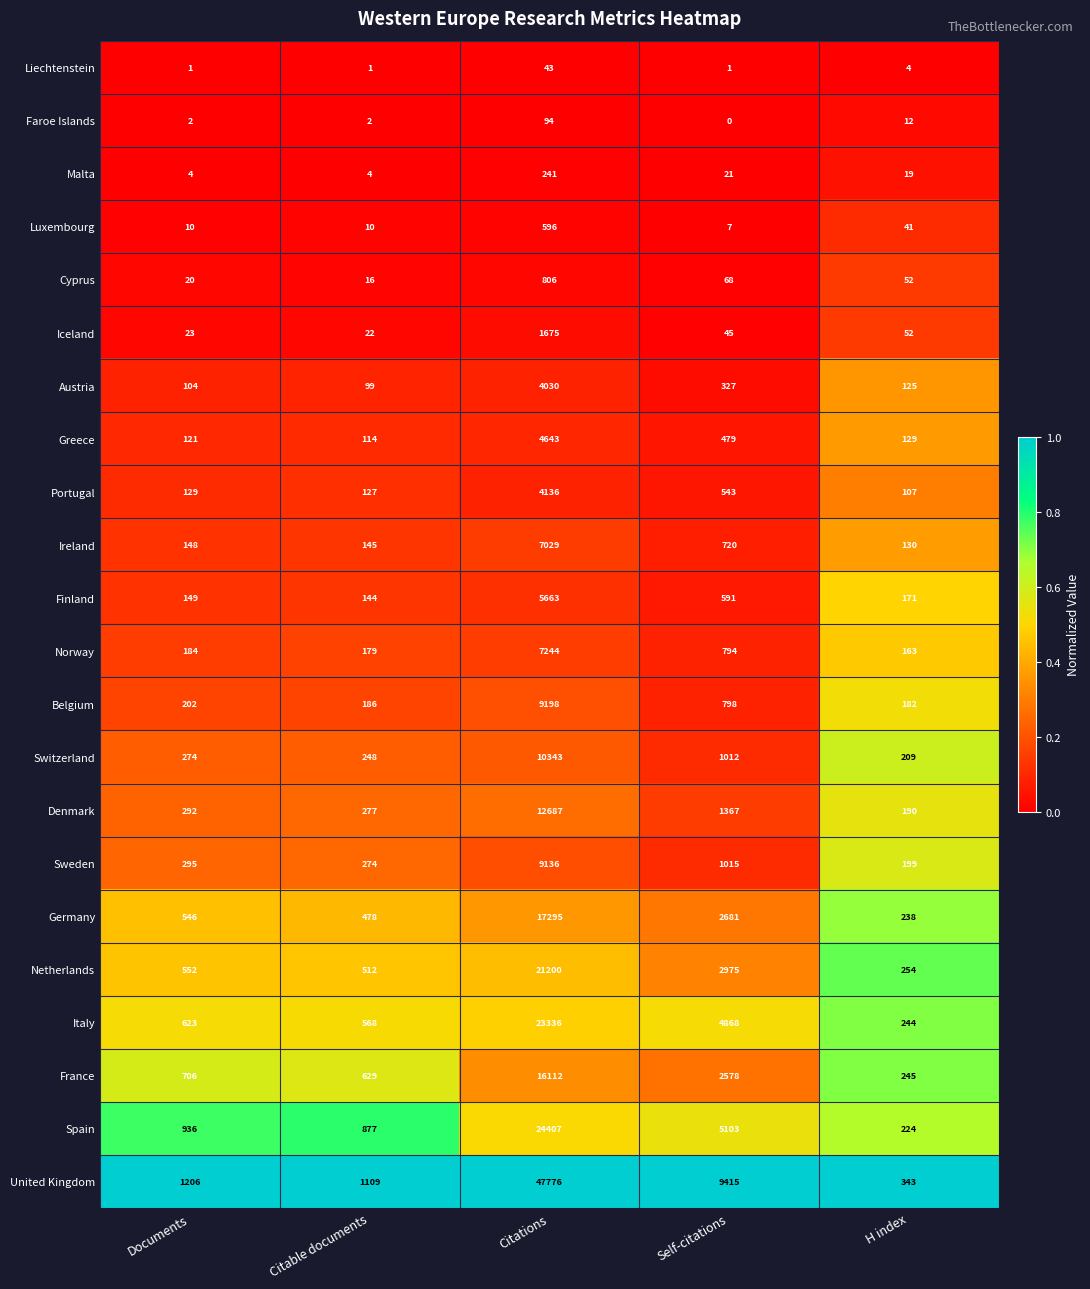

At Citable documents, list the series in order from largest to smallest.

United Kingdom, Spain, France, Italy, Netherlands, Germany, Denmark, Sweden, Switzerland, Belgium, Norway, Ireland, Finland, Portugal, Greece, Austria, Iceland, Cyprus, Luxembourg, Malta, Faroe Islands, Liechtenstein